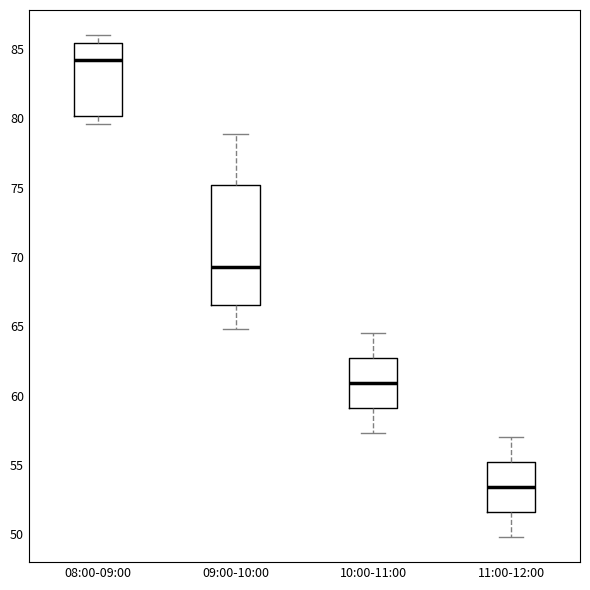

Reading left to right, read every box against the y-axis: the position of its median line, the range the box covers, and the ends of its whiskers. The values are not printed on the chart, so give them approximately, as read against the axis.

08:00-09:00: median 84.0, box 80.0 to 85.5, whiskers 79.5 to 86.0
09:00-10:00: median 69.5, box 66.5 to 75.0, whiskers 65.0 to 79.0
10:00-11:00: median 61.0, box 59.0 to 62.5, whiskers 57.5 to 64.5
11:00-12:00: median 53.5, box 51.5 to 55.0, whiskers 50.0 to 57.0